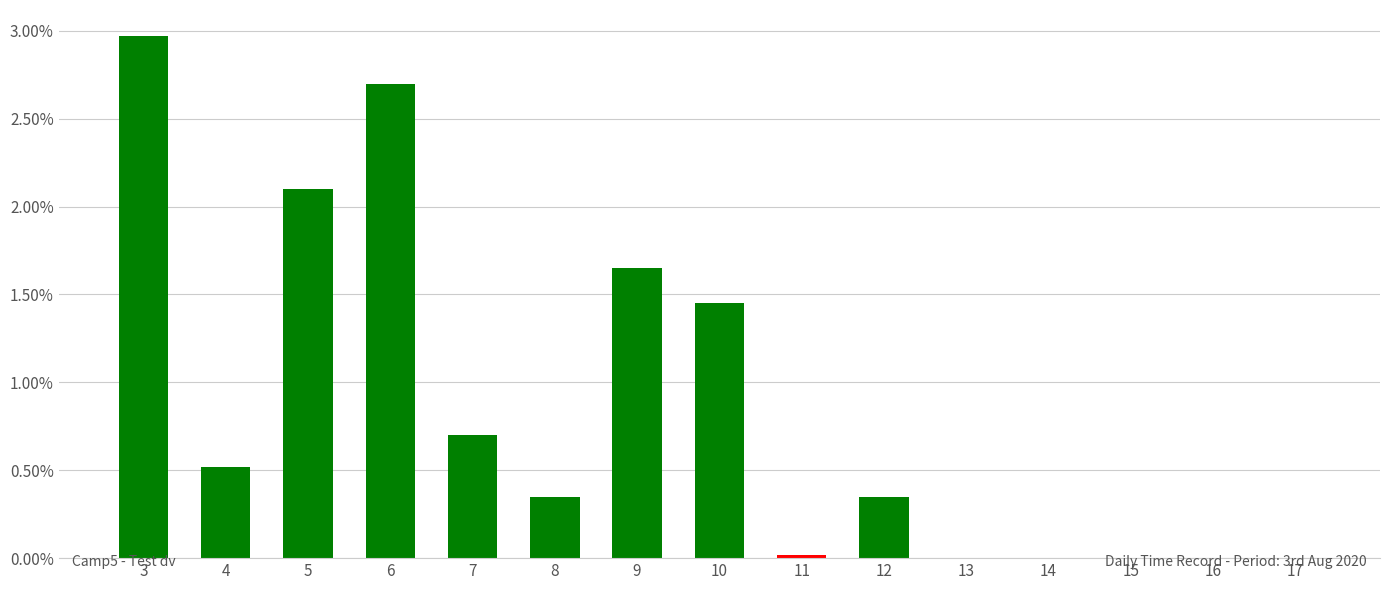

Which label corresponds to the smallest value in the chart?

13